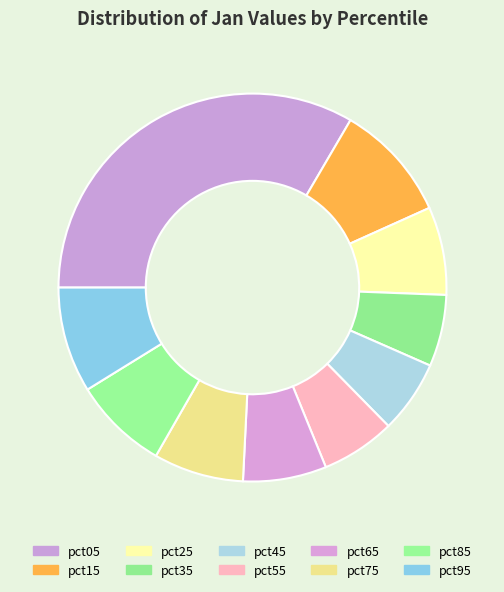

To the nearest percent, what portion does pct65 represent?

7%